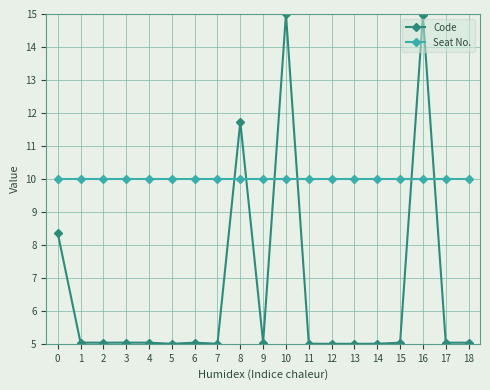

Read the Code value at 13.

5.0